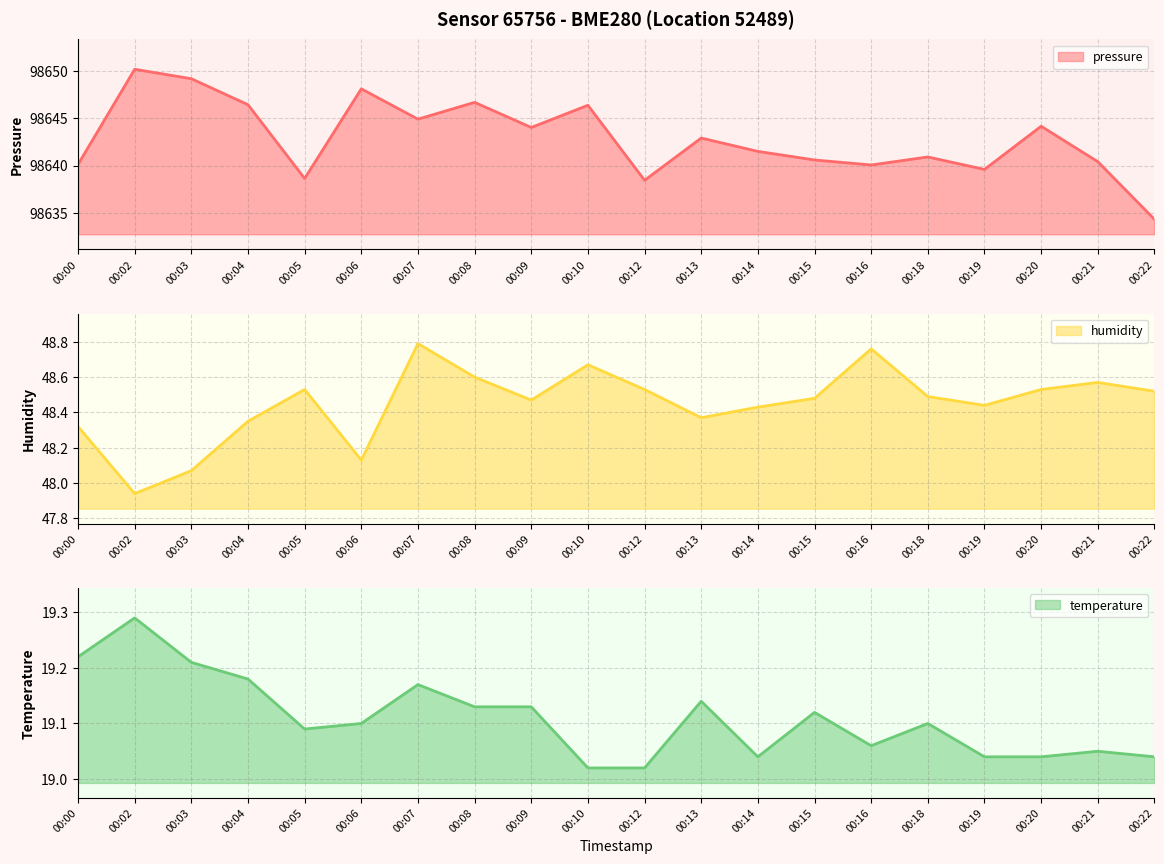

True or false: temperature and pressure intersect in this chart.

False